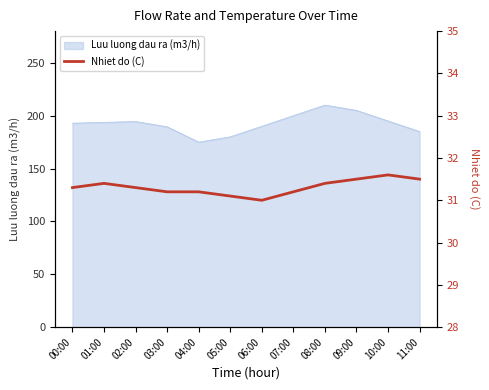

The chart shows a value of 20.7 at 06:00. True or false?

False